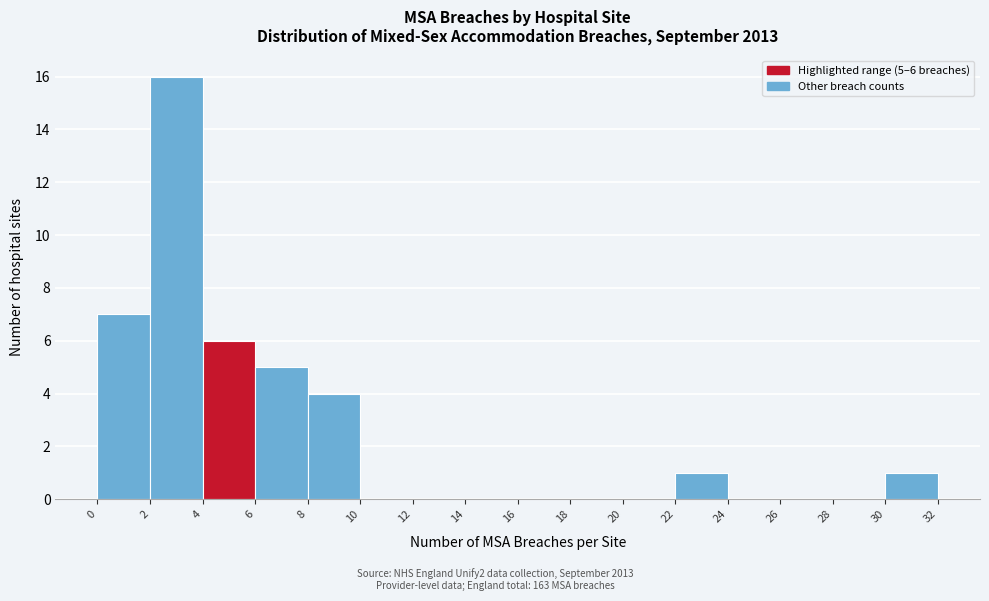

Over which range of the x-axis is the bar tallest?

2 to 4